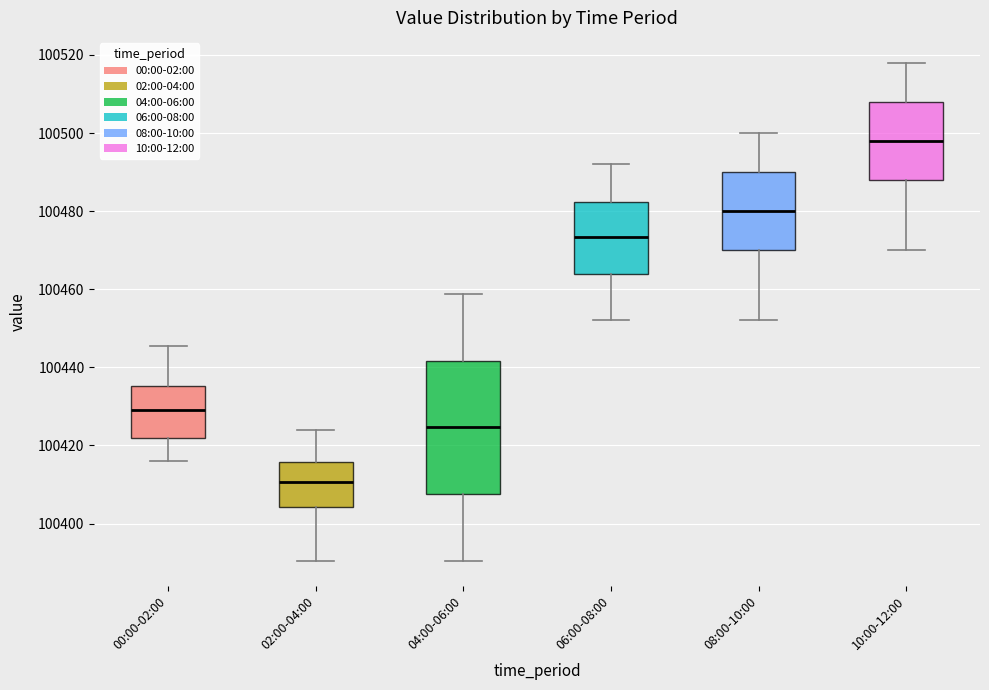

Which box is the tallest, from its lower edge to its upper edge?

04:00-06:00